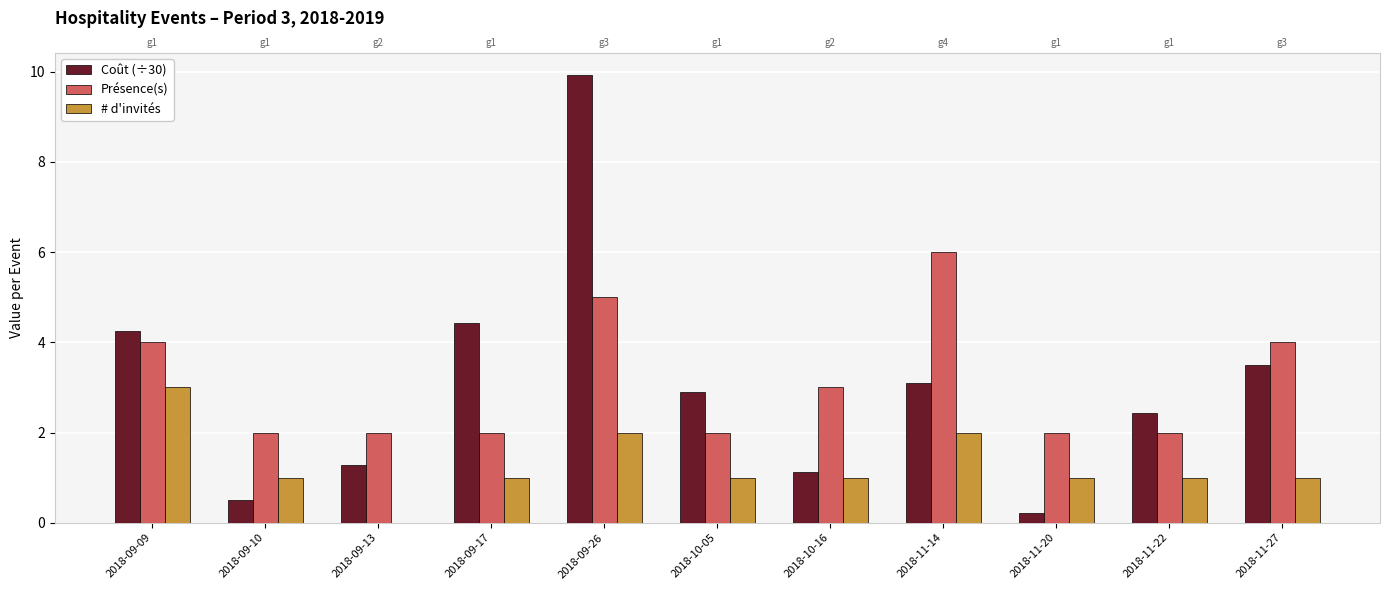

What is the label of the 2nd bar from the left?

2018-09-10